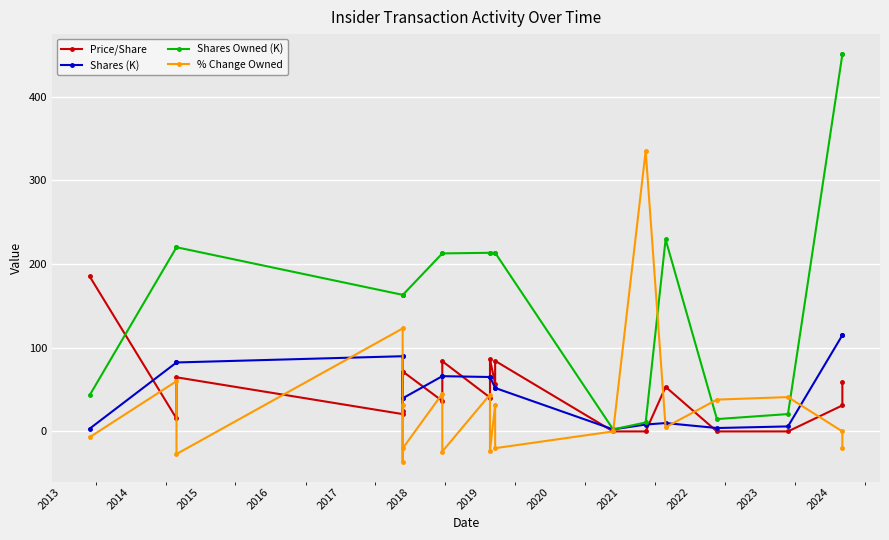

What is the greatest value displayed?

450.2